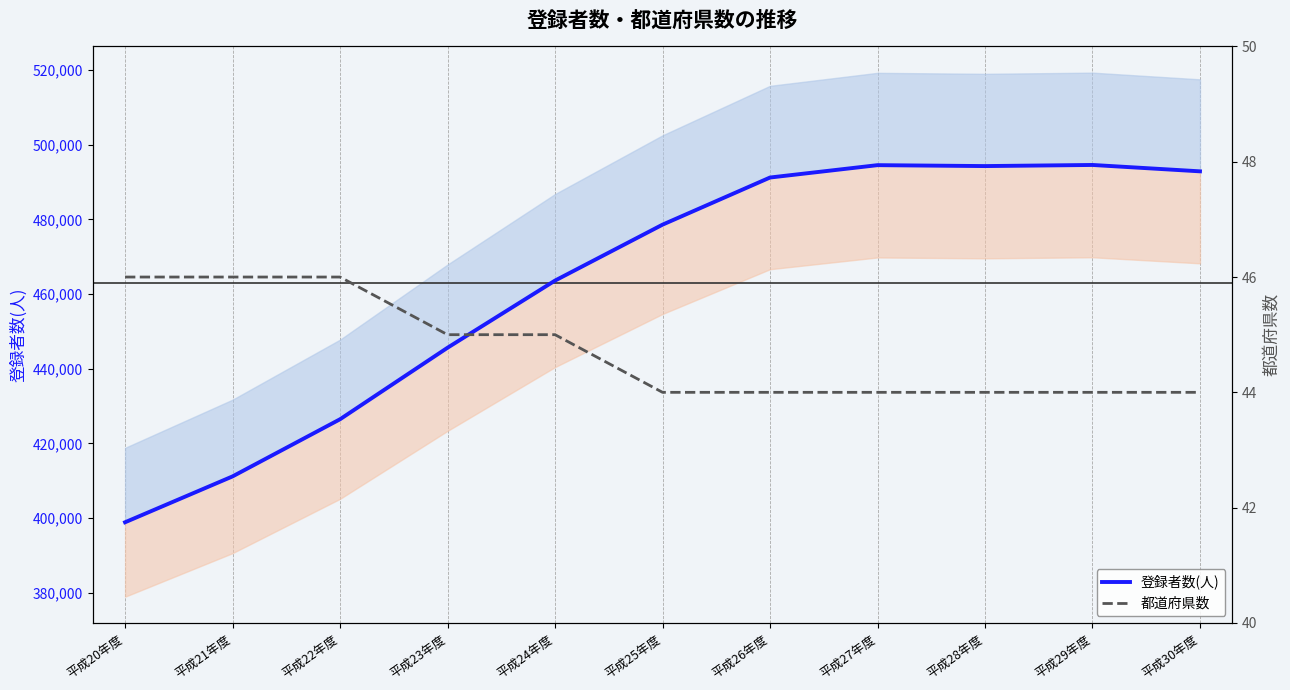

Count the number of categories in the chart.

11